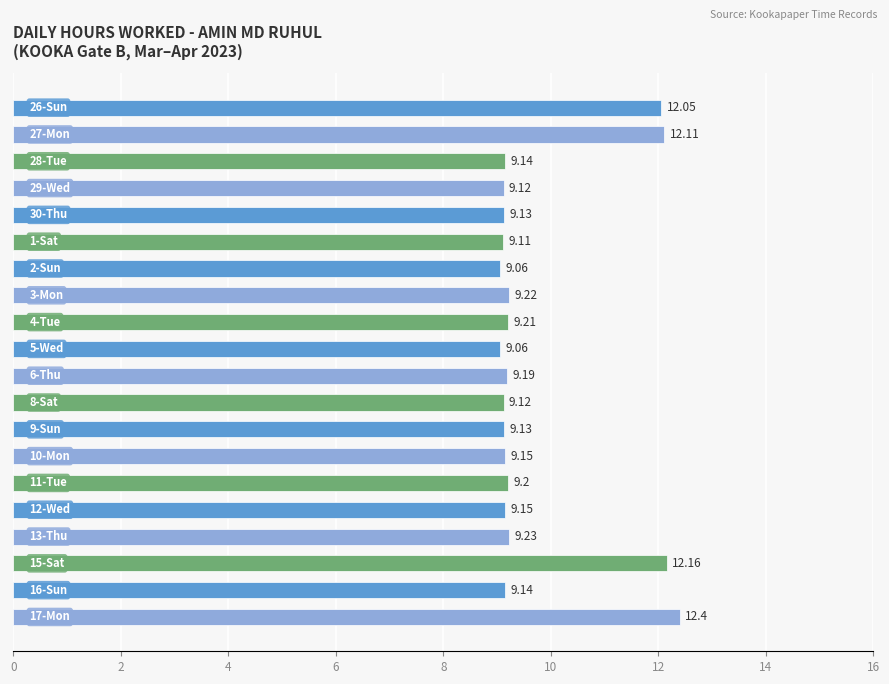

What is the average value?

9.8